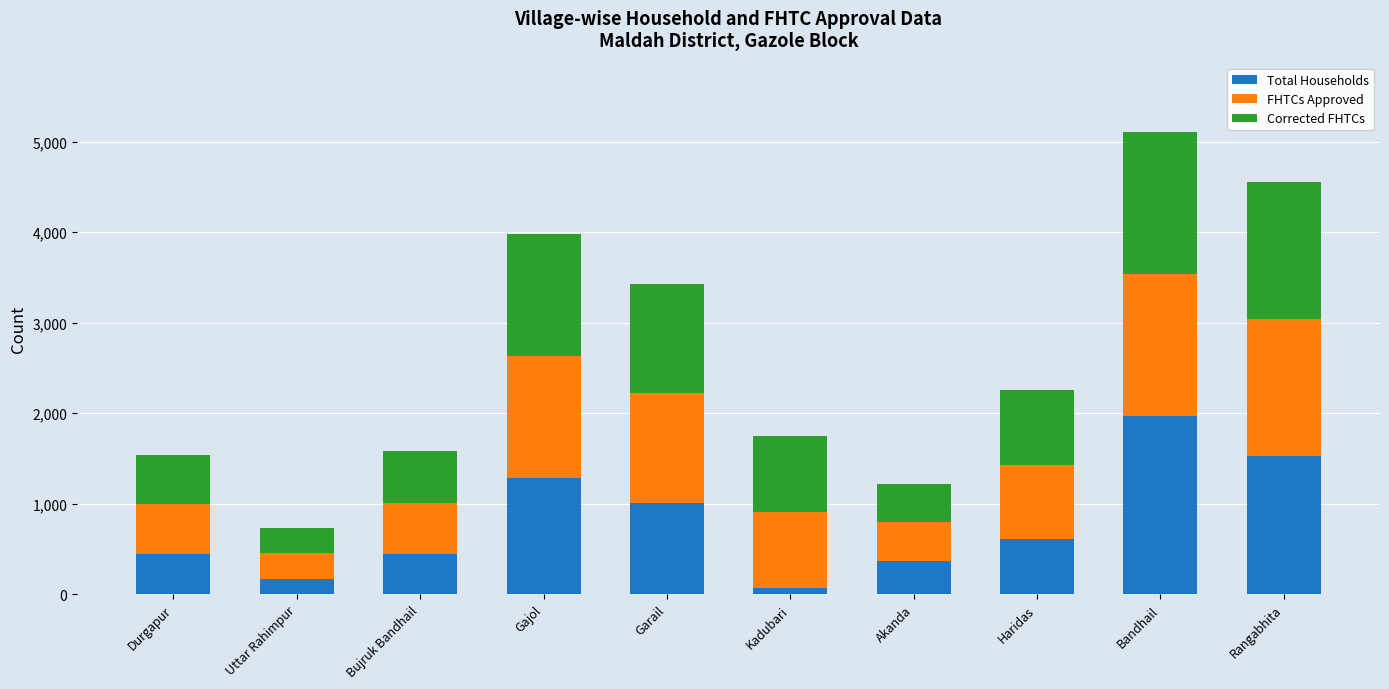

Is it true that Total Households equals 3011 at Bandhail?

False